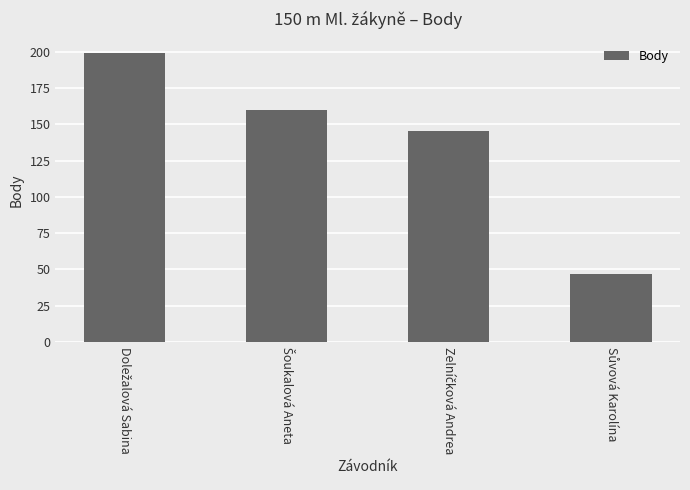

Count the number of categories in the chart.

4